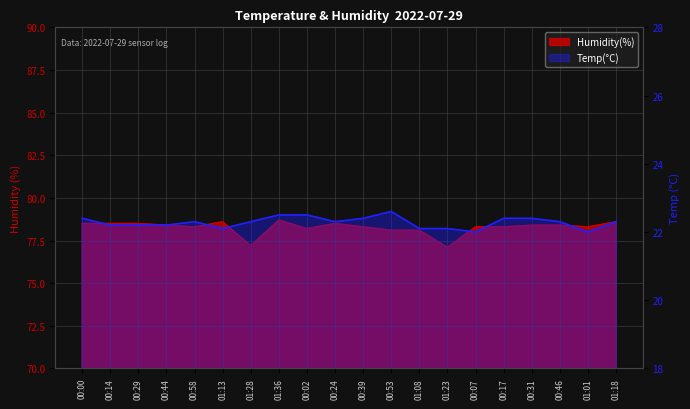

What is the change in value from 00:58 to 00:53?

+0.3